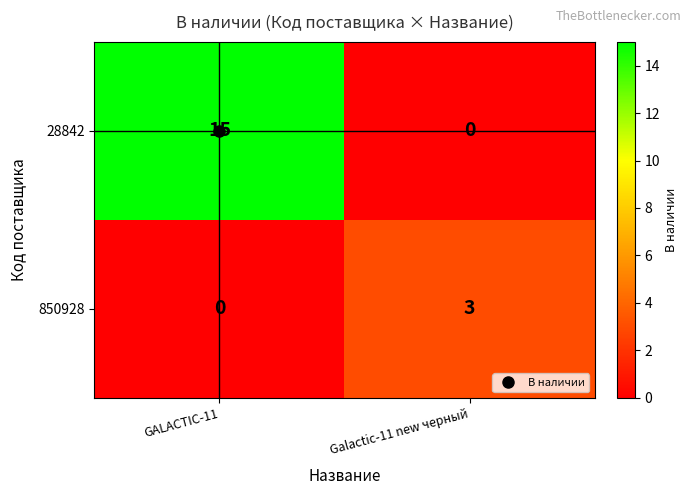

Which series has the largest total across all categories?

28842